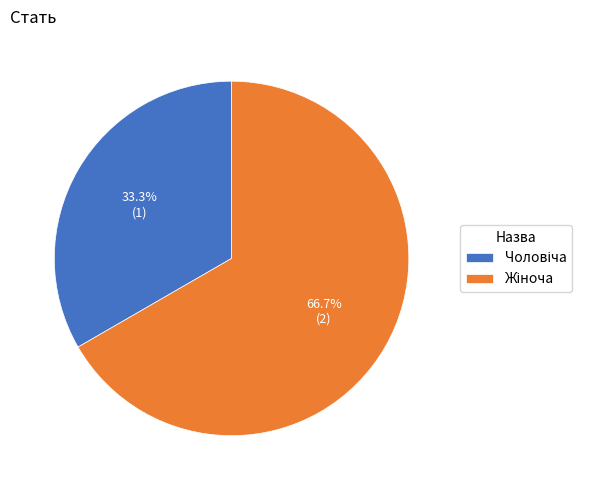

Does any single category account for the majority?

Yes